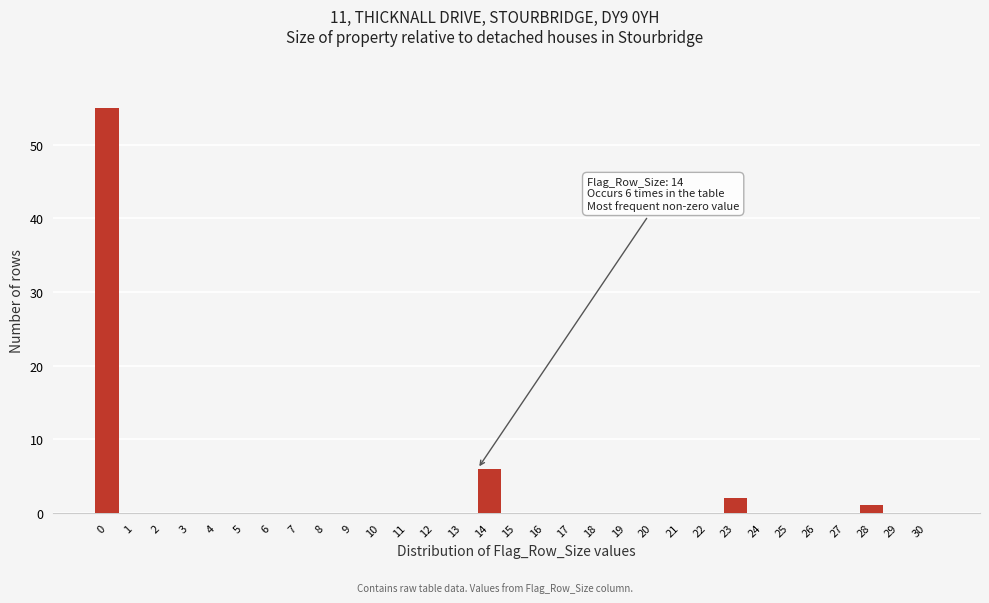

The chart shows a value of 27 at 6. True or false?

False